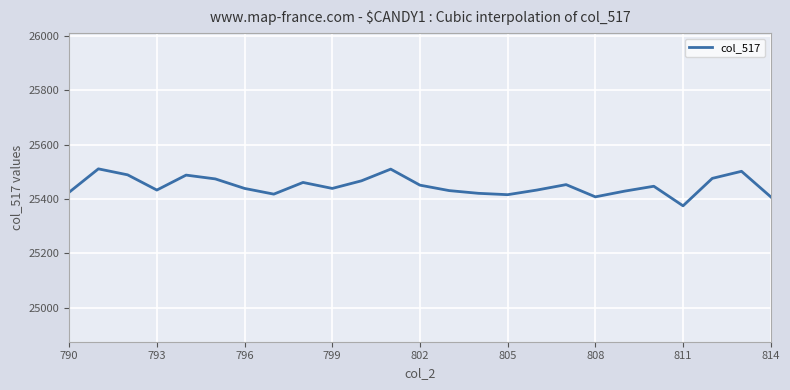

What is the difference between the maximum and minimum values?

136